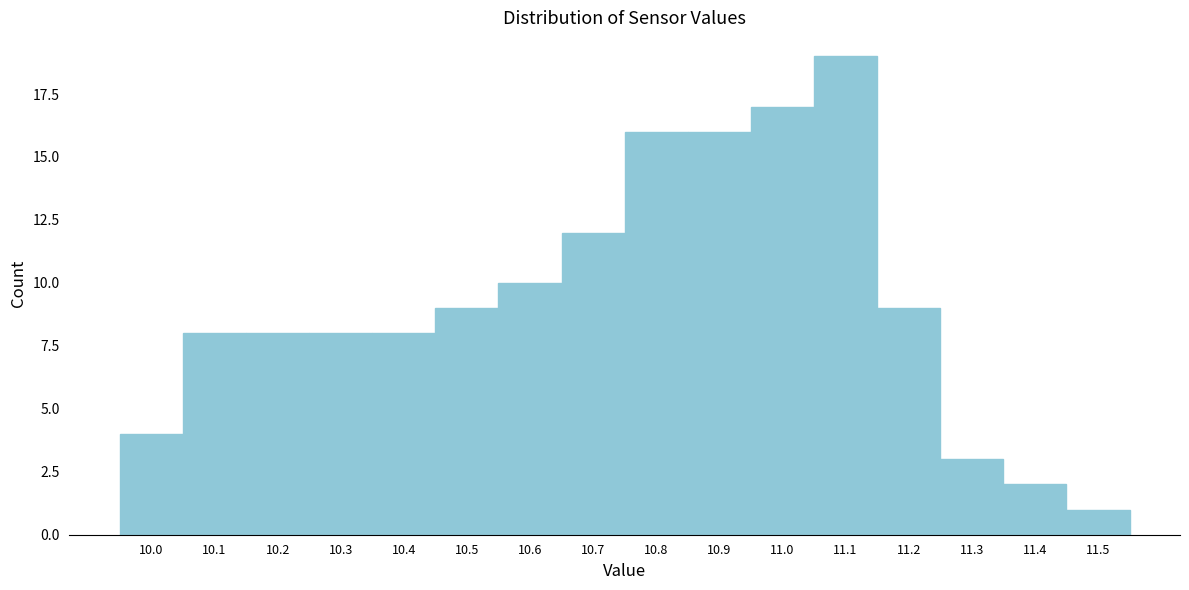

Reading left to right, what are all the values shown in this chart?

4	8	8	8	8	9	10	12	16	16	17	19	9	3	2	1